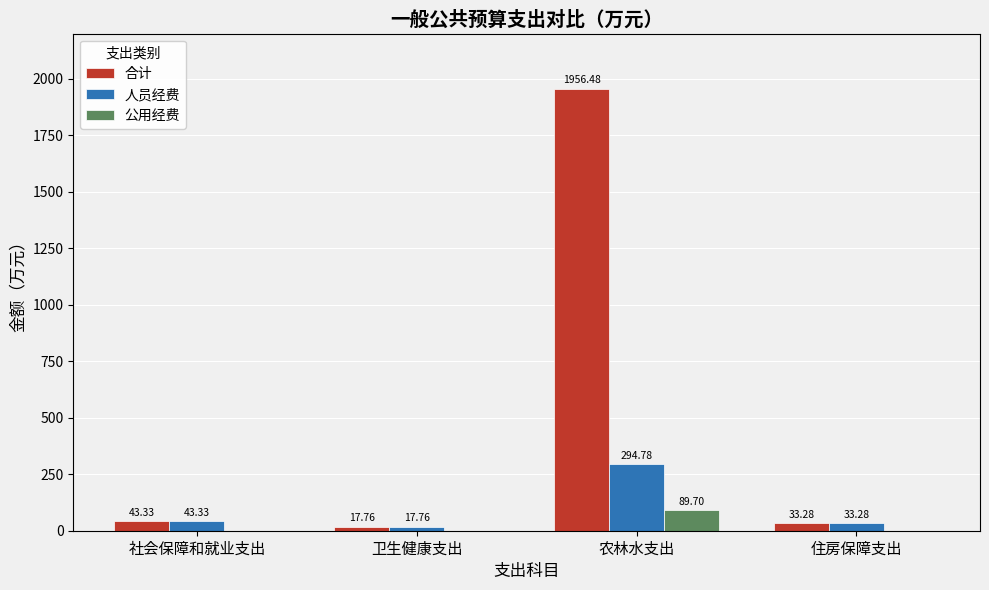

What is the total value across all series at 住房保障支出?

66.6